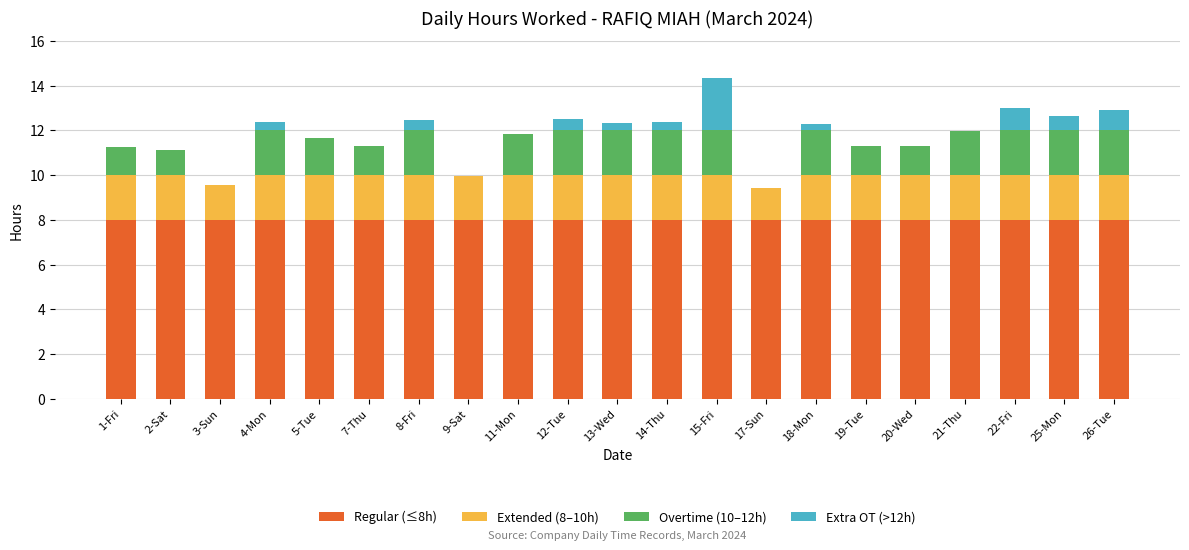

What is the sum of all Regular (≤8h) values?

168.0